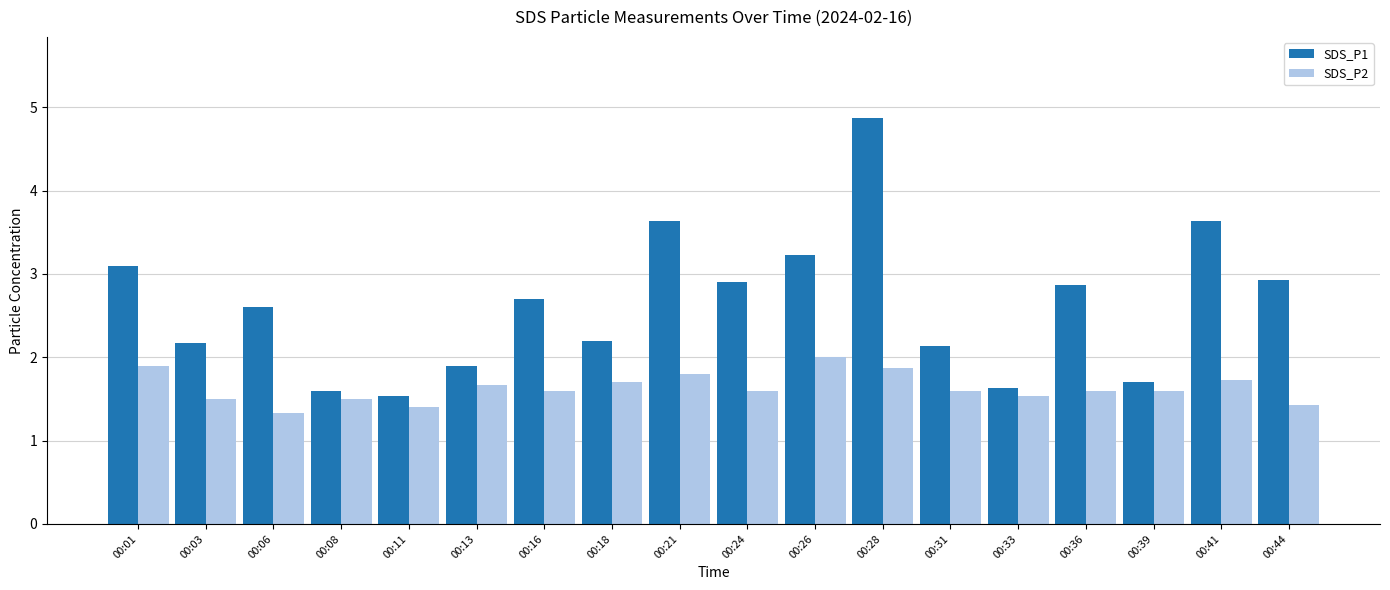

What is the value of the SDS_P2 bar at the 9th from the left?

1.8